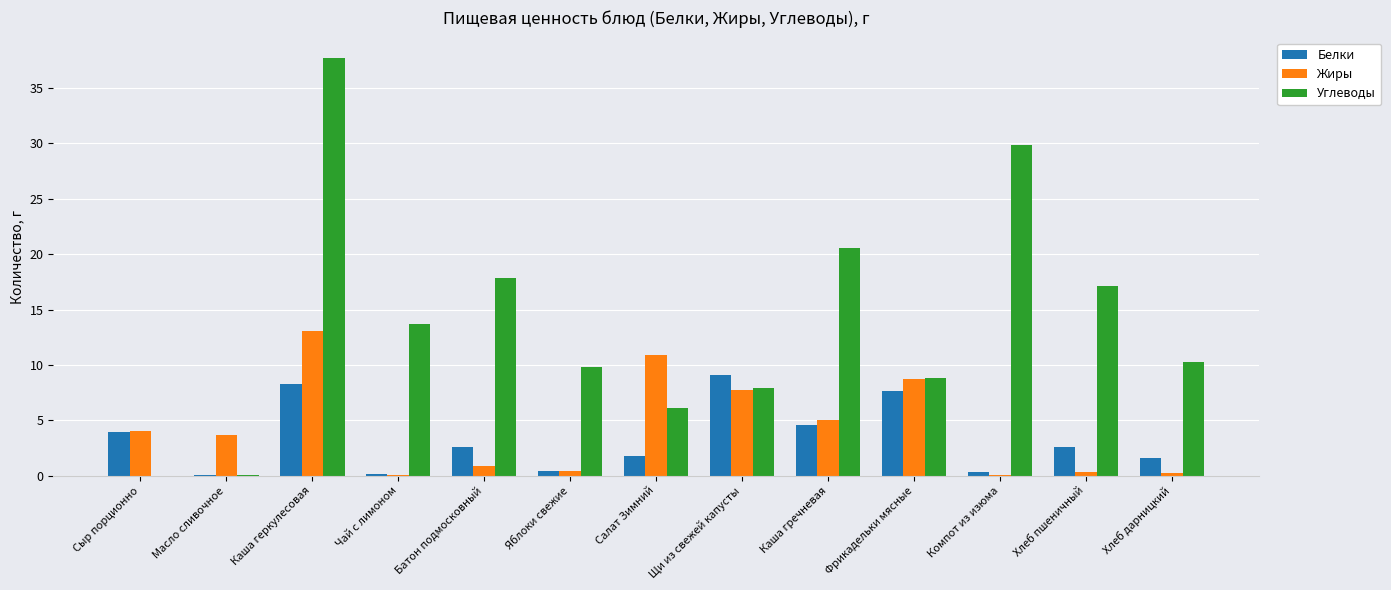

Does the chart contain stacked bars?

No